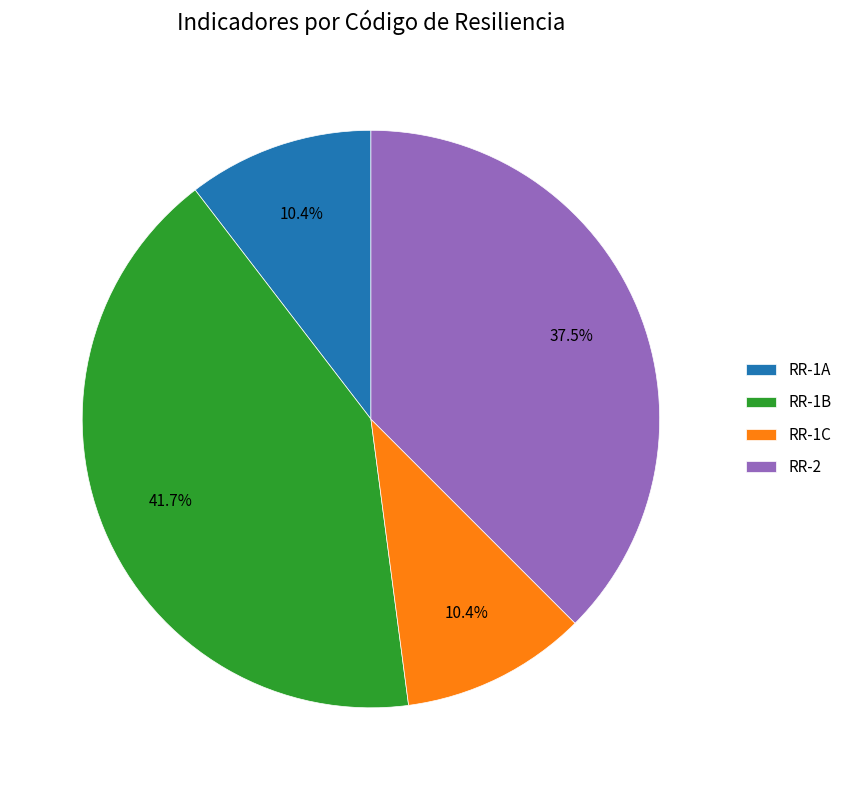

What percentage is the RR-1B slice, to the nearest percent?

42%